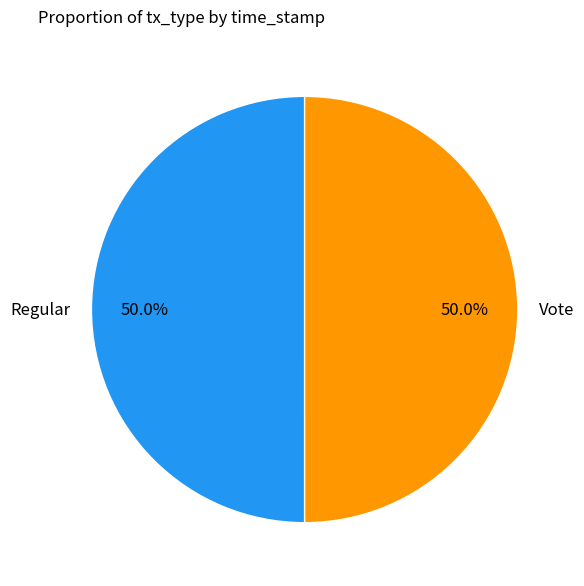

How many segments does this pie chart have?

2